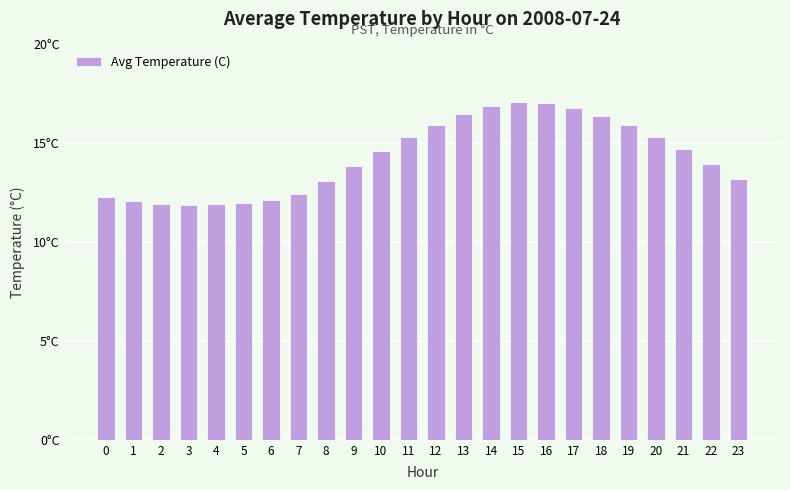

What is the change in value from 14 to 18?

-0.5